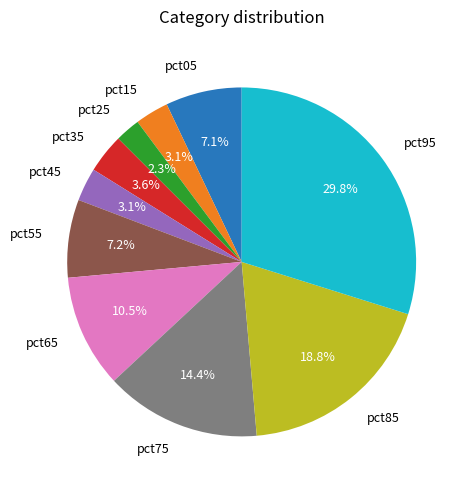

To the nearest percent, what portion does pct25 represent?

2%